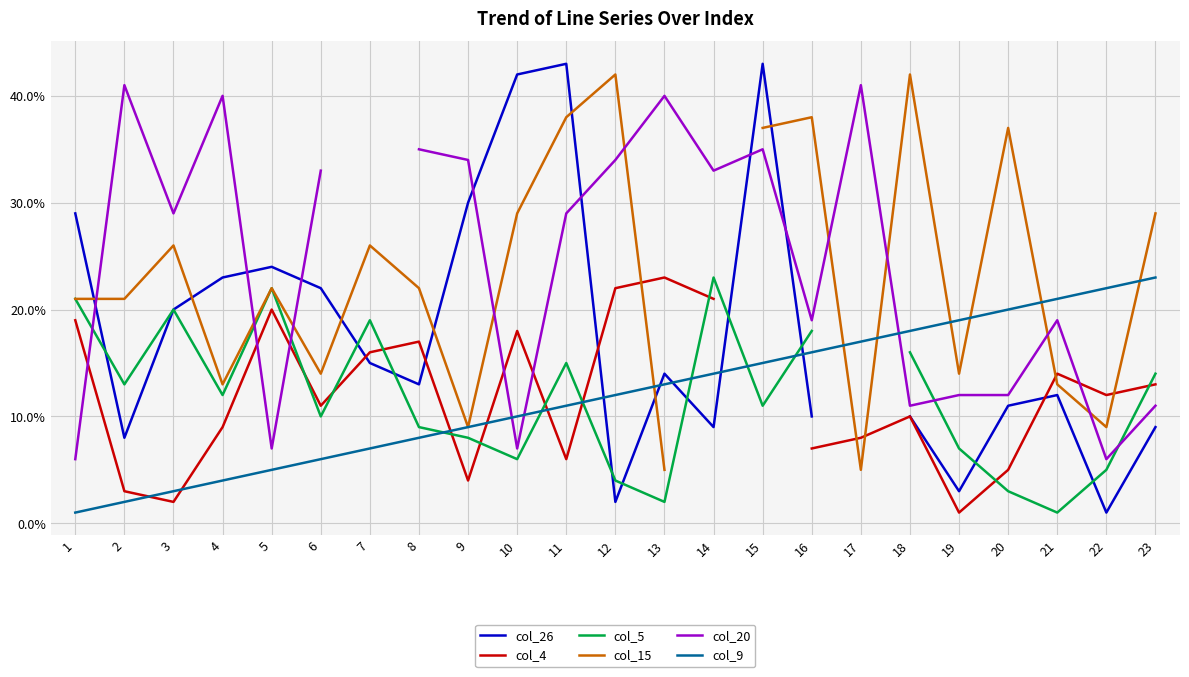

Is this an area chart (filled region under the line)?

No